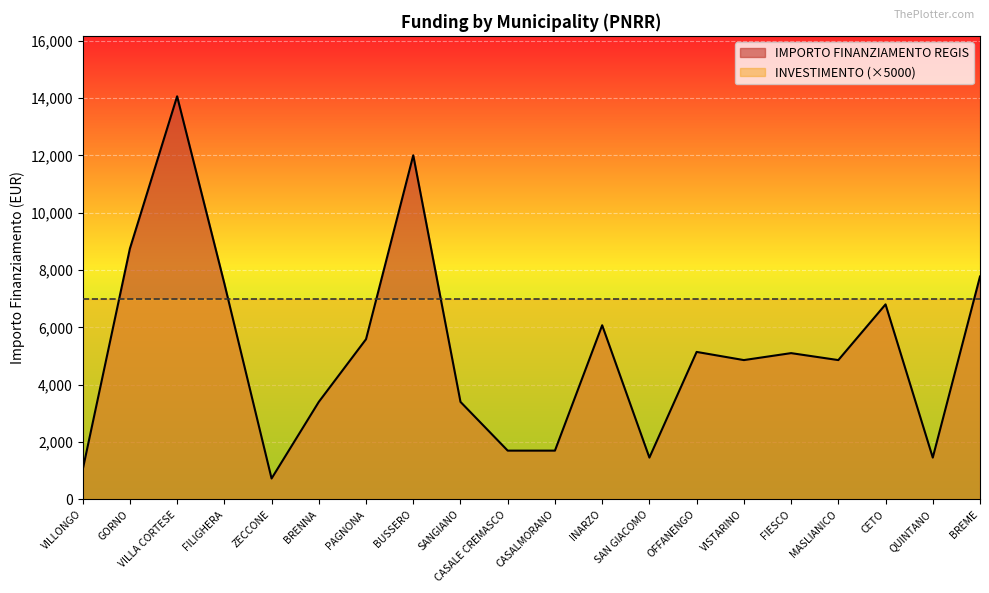

Where does the data first go above 5103?

GORNO